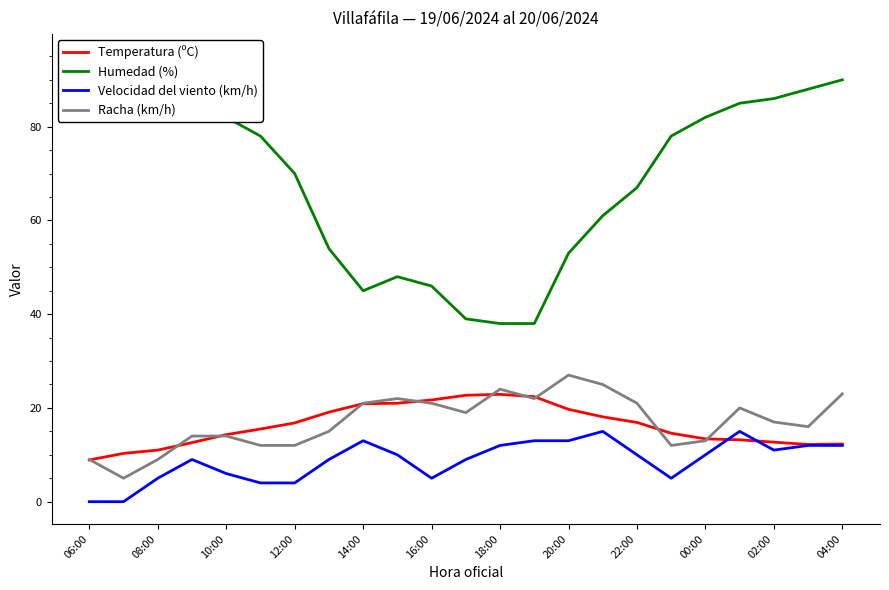

True or false: Racha (km/h) and Humedad (%) intersect in this chart.

False